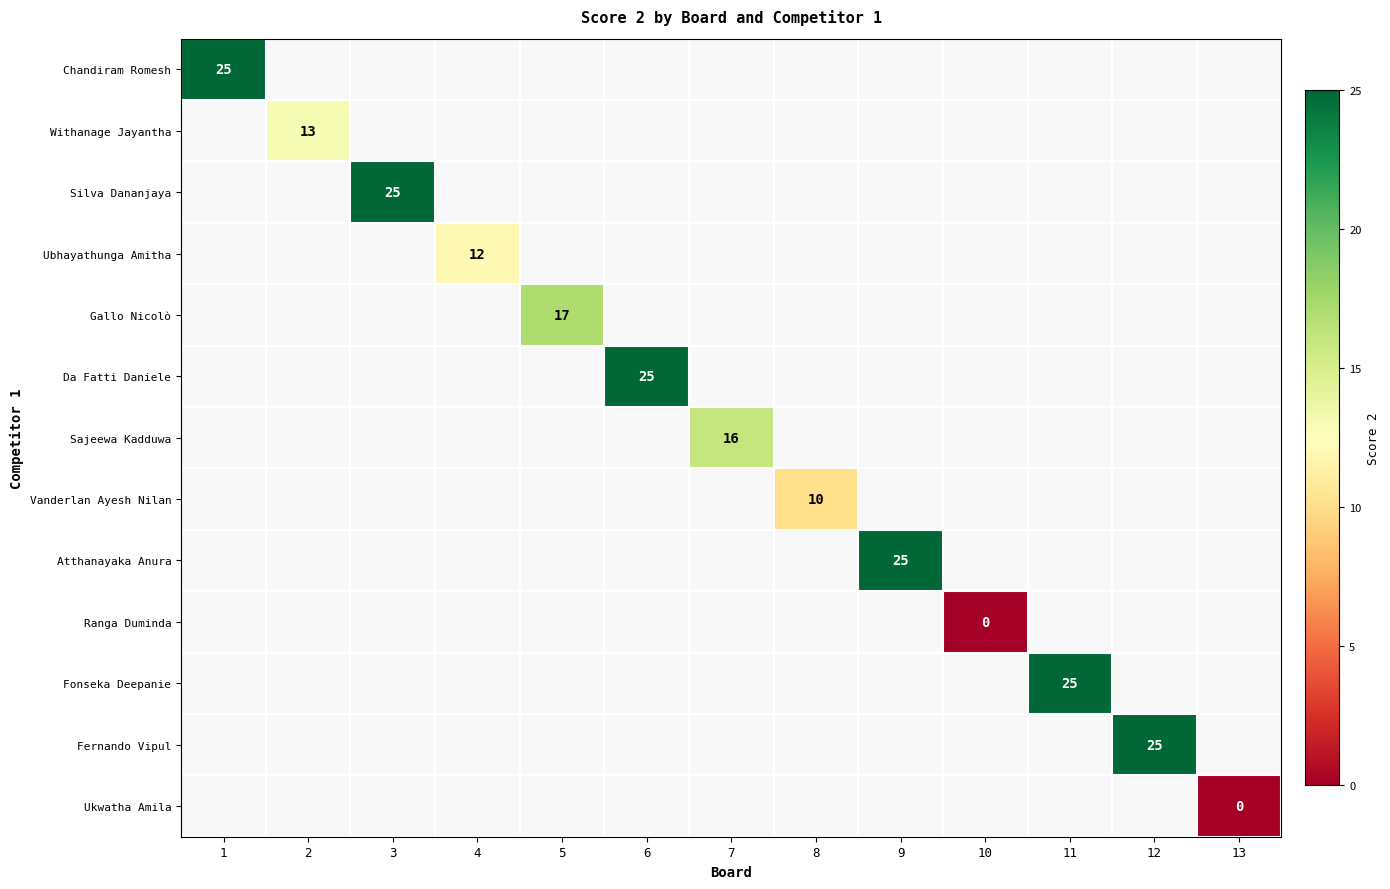

The value of Chandiram Romesh at 1 is 39. True or false?

False